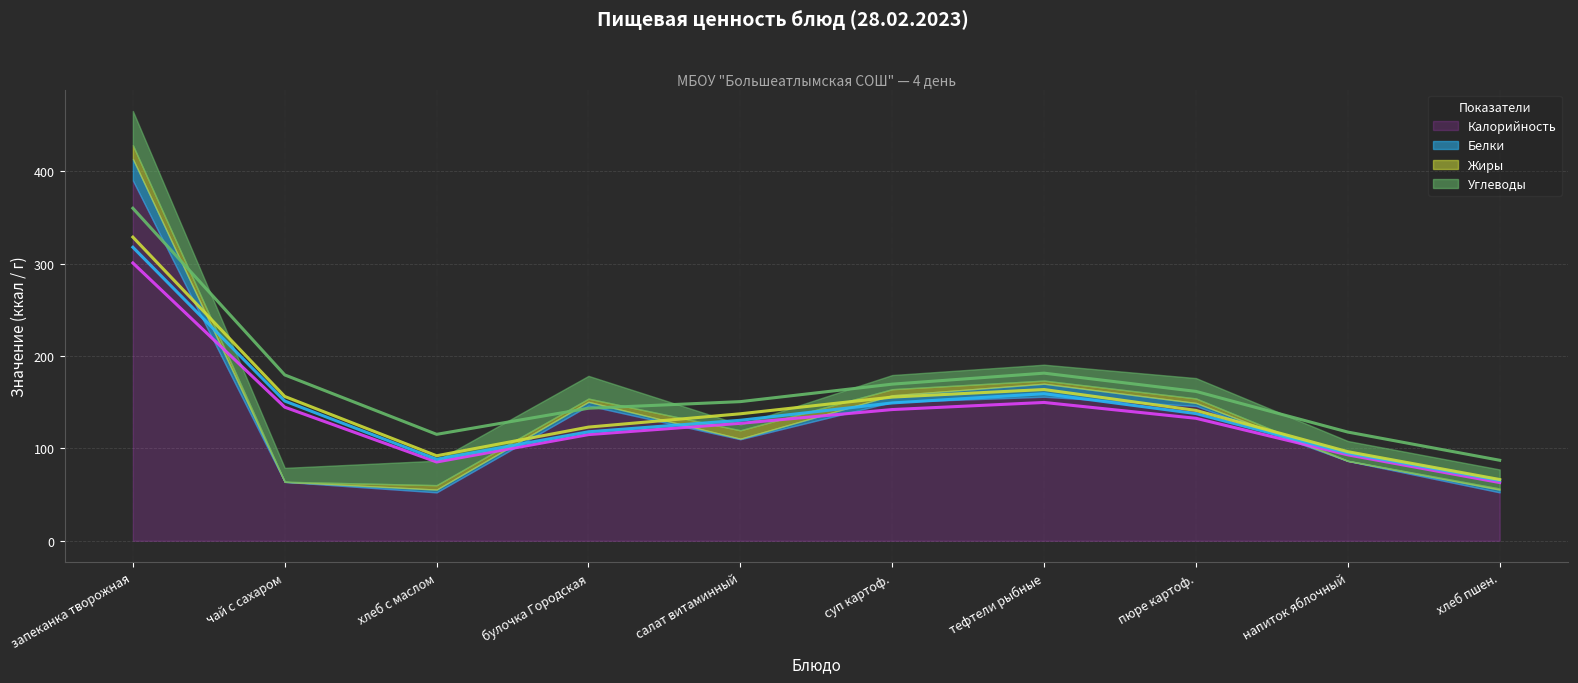

Which series has the largest total across all categories?

Углеводы (линия)